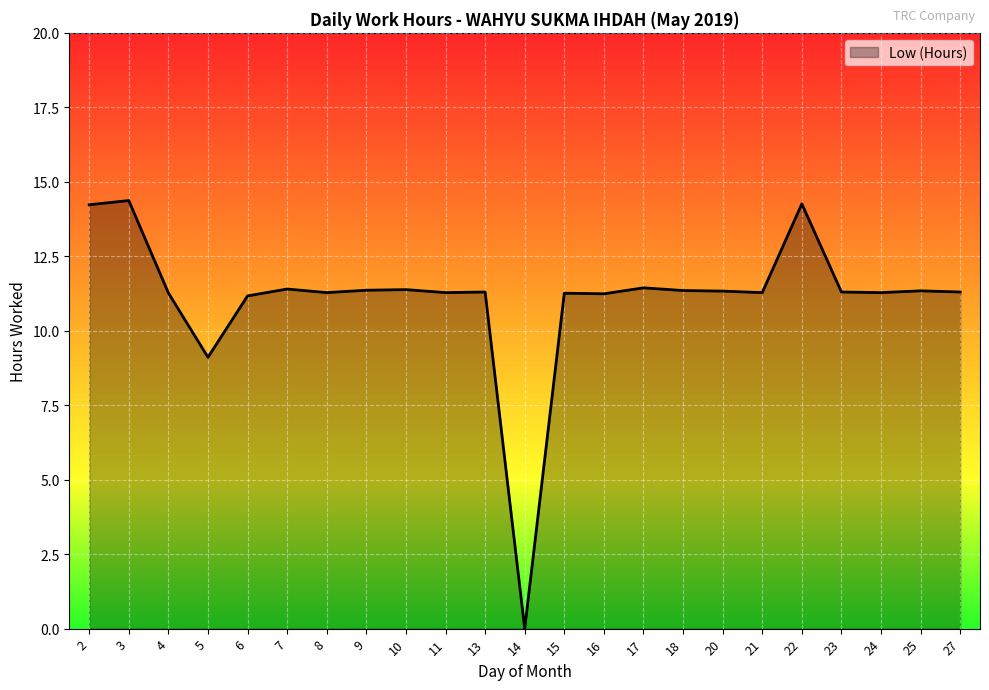

Which label corresponds to the smallest value in the chart?

14